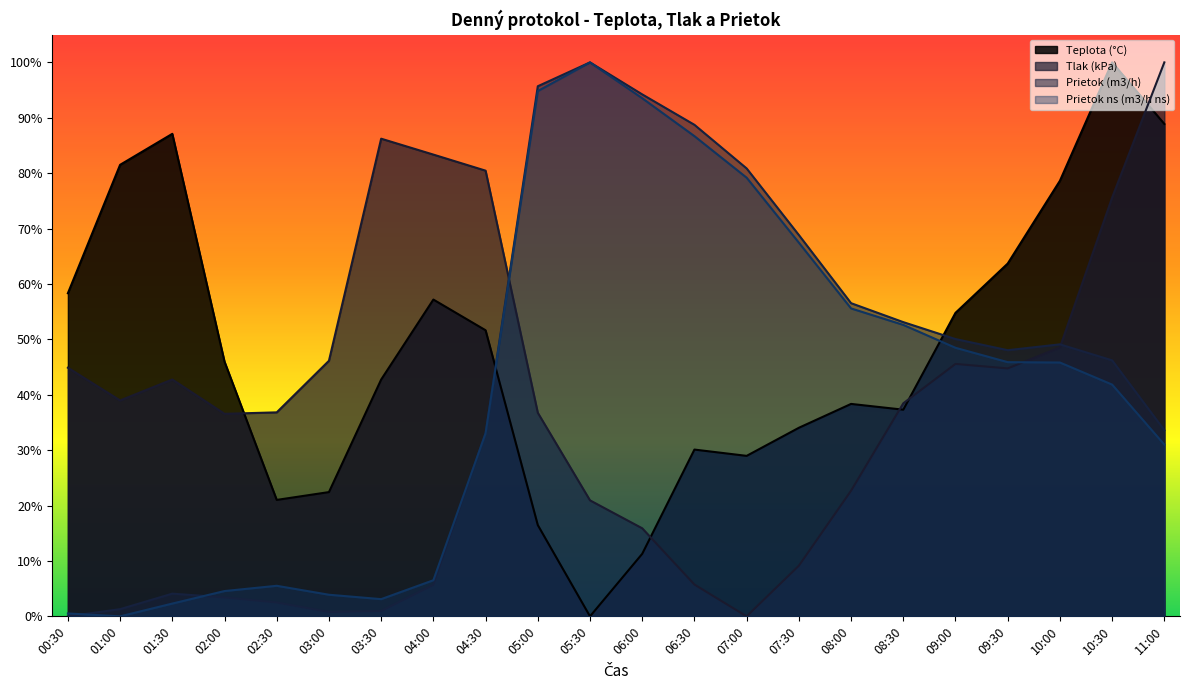

What are all the series names shown in the legend?

Teplota (°C), Tlak (kPa), Prietok (m3/h), Prietok ns (m3/h ns)